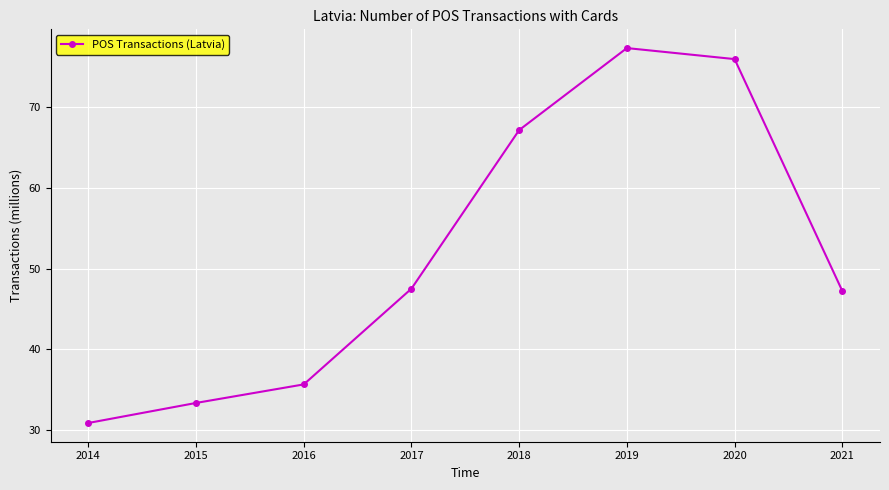

What is the maximum value shown in the chart?

77.3